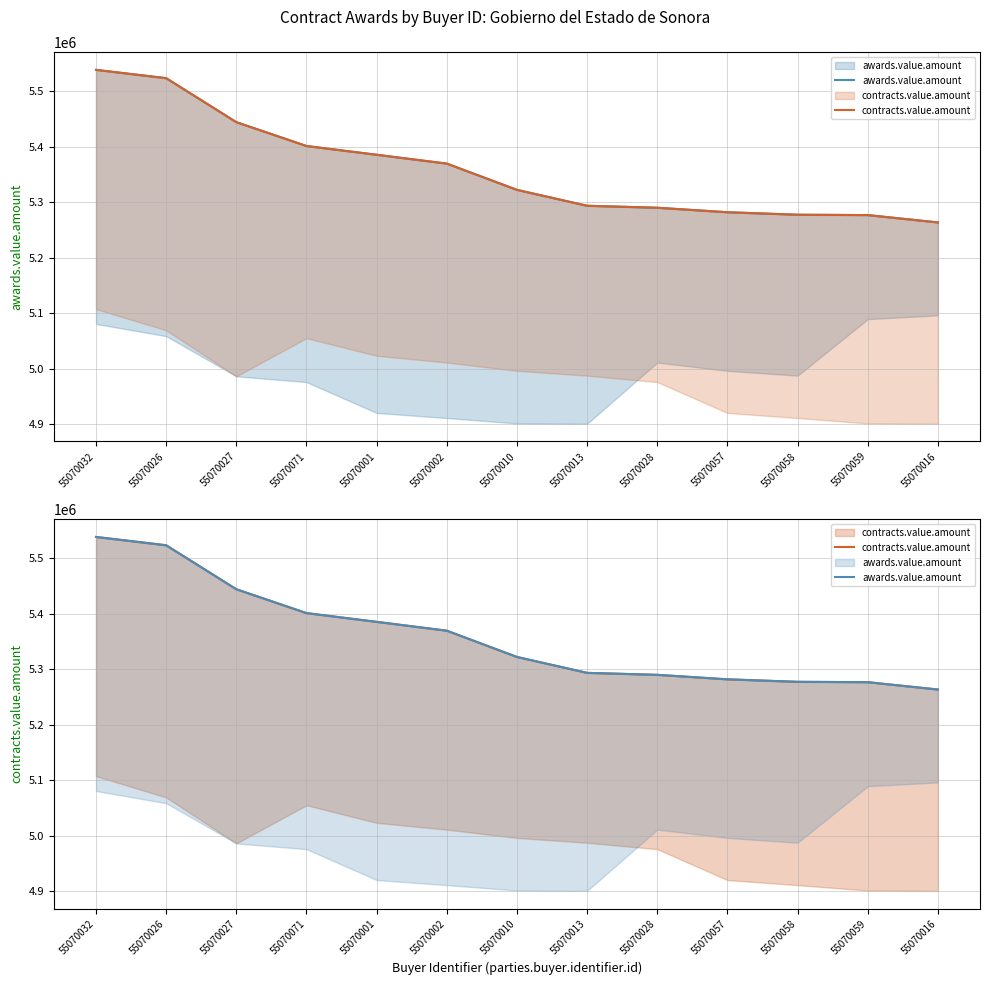

The value of contracts.value.amount at 55070032 is 9806999.5. True or false?

False